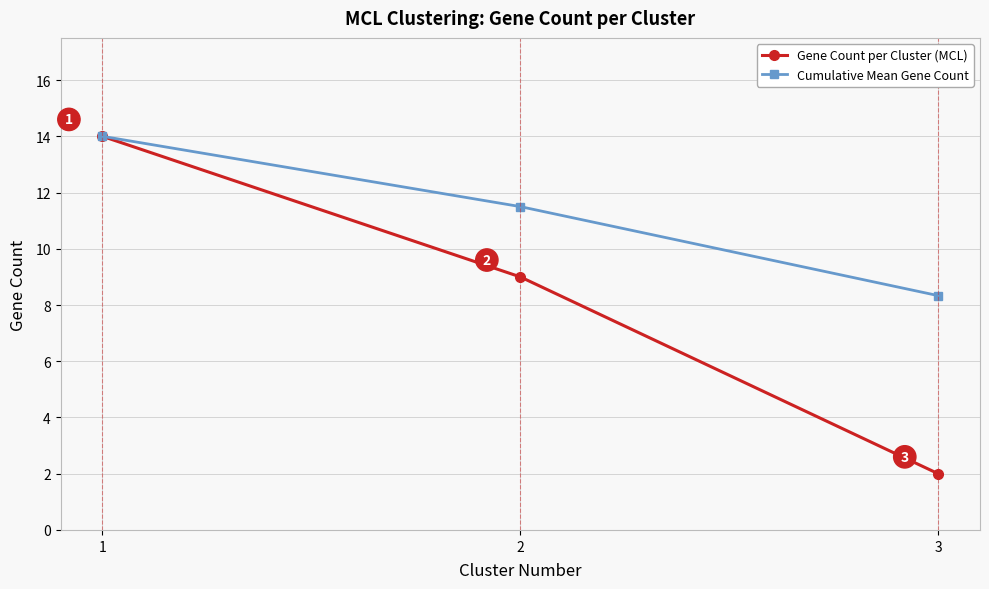

What is the value of the Gene Count per Cluster (MCL) point at the 3rd from the left?

2.0